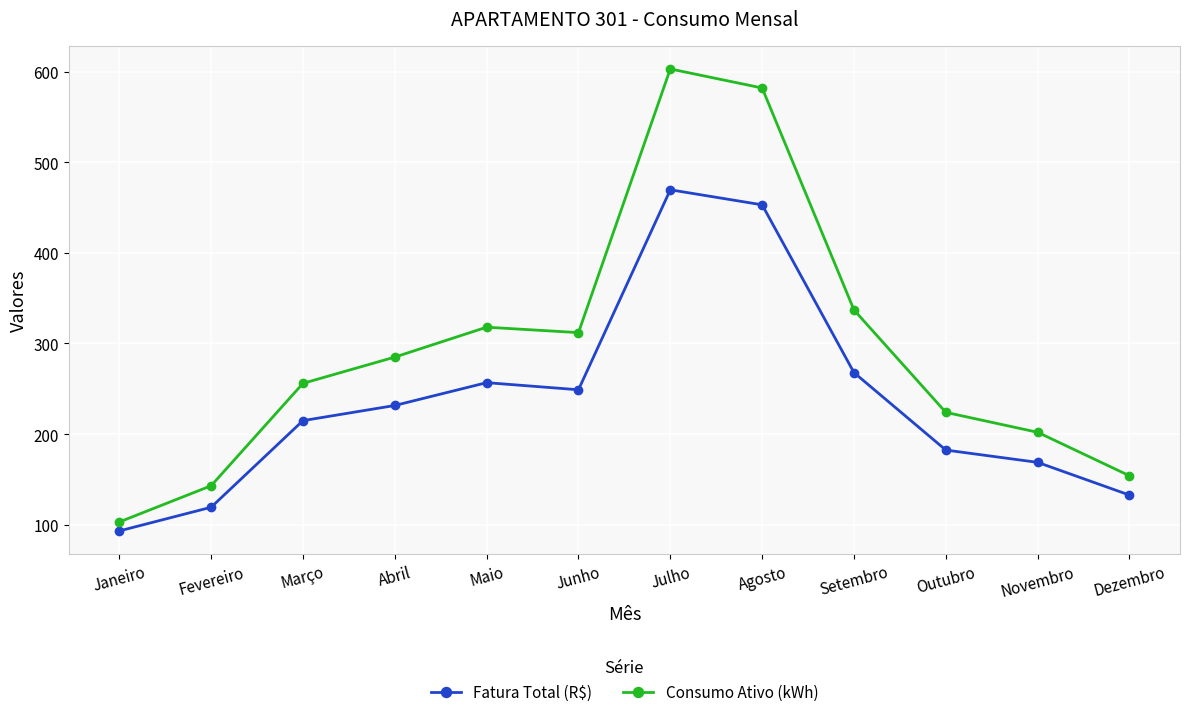

Is it true that Fatura Total (R$) equals 162.4 at Maio?

False